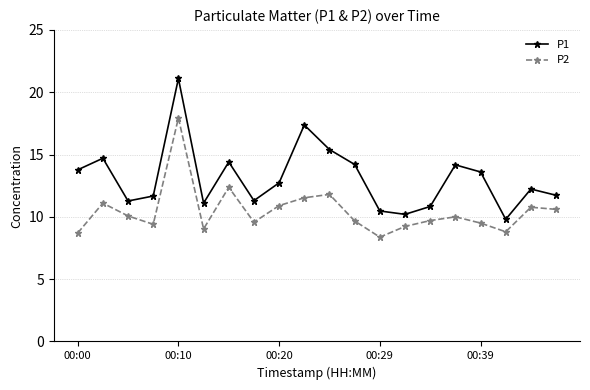

Which series has the largest total across all categories?

P1